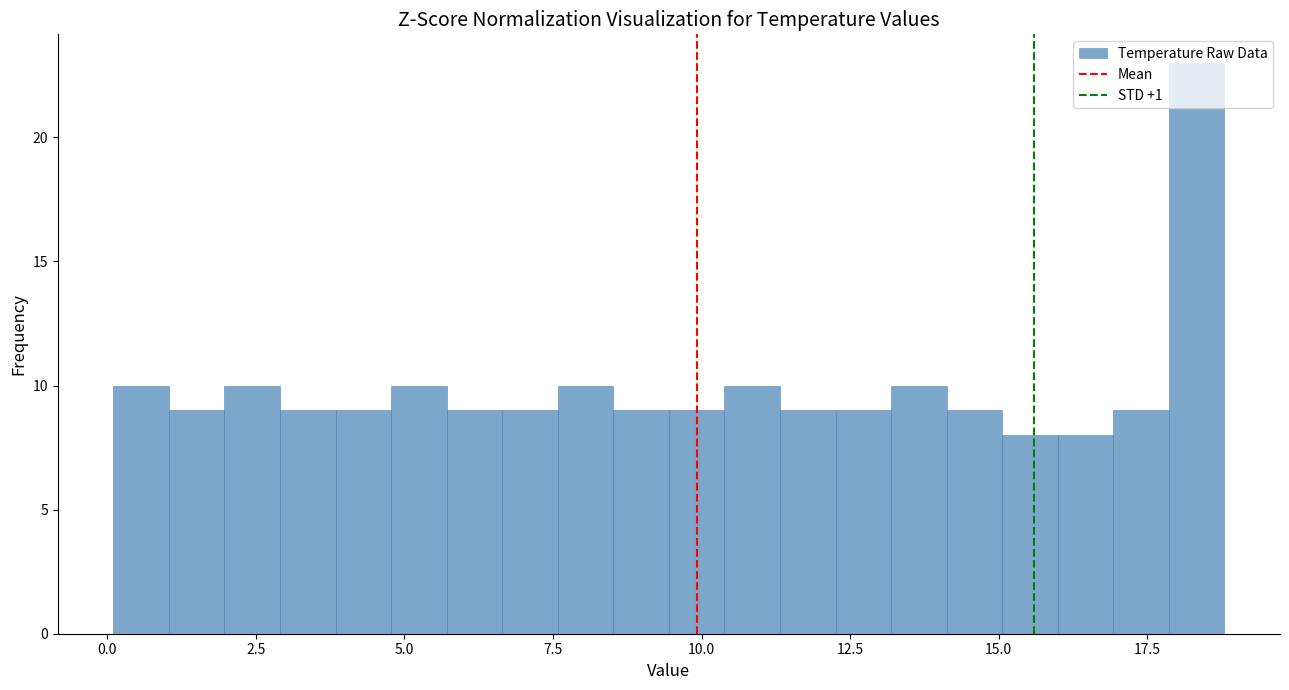

Around what value on the x-axis is the tallest bar? Give the approximate position of its centre, as read against the axis.

18.5